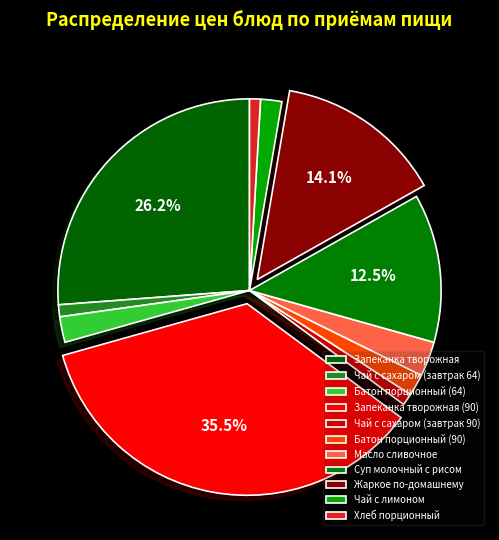

How many segments does this pie chart have?

11